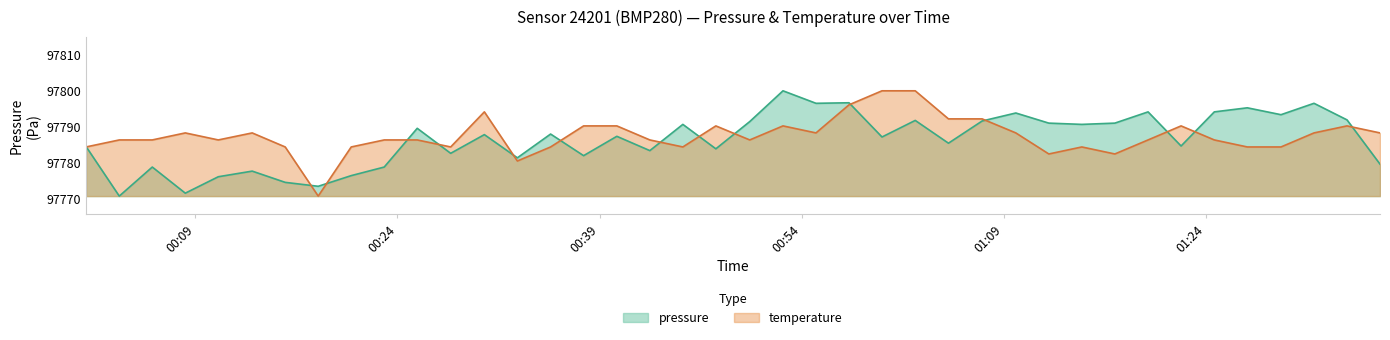

What is the greatest value displayed?

97799.9